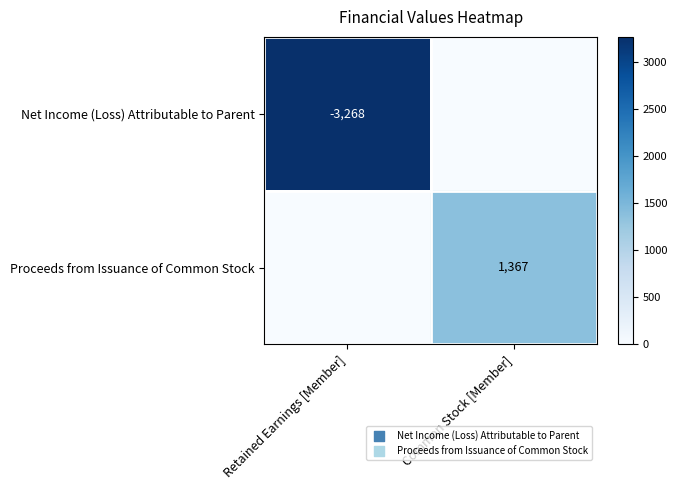

At which category is the sum across all series the highest?

Retained Earnings [Member]